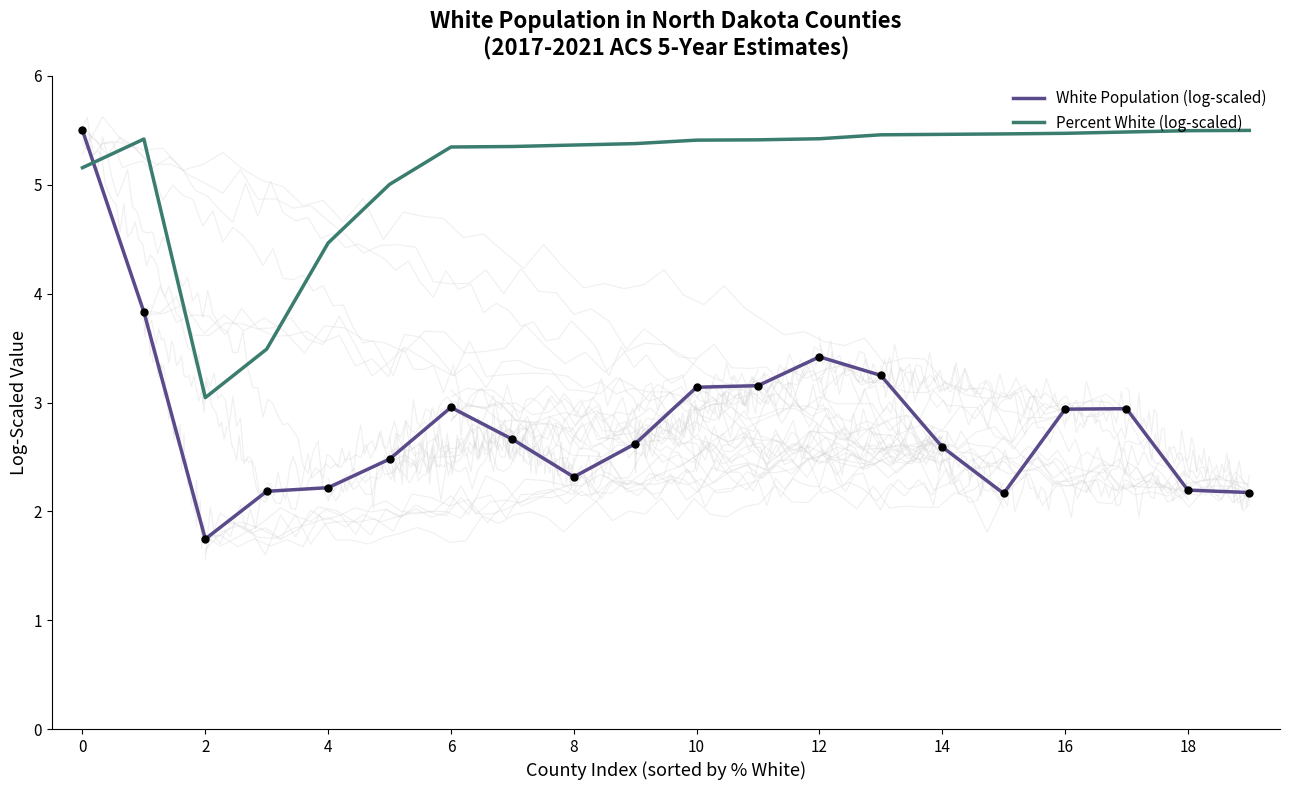

Which series has the largest total across all categories?

Percent White (log-scaled)